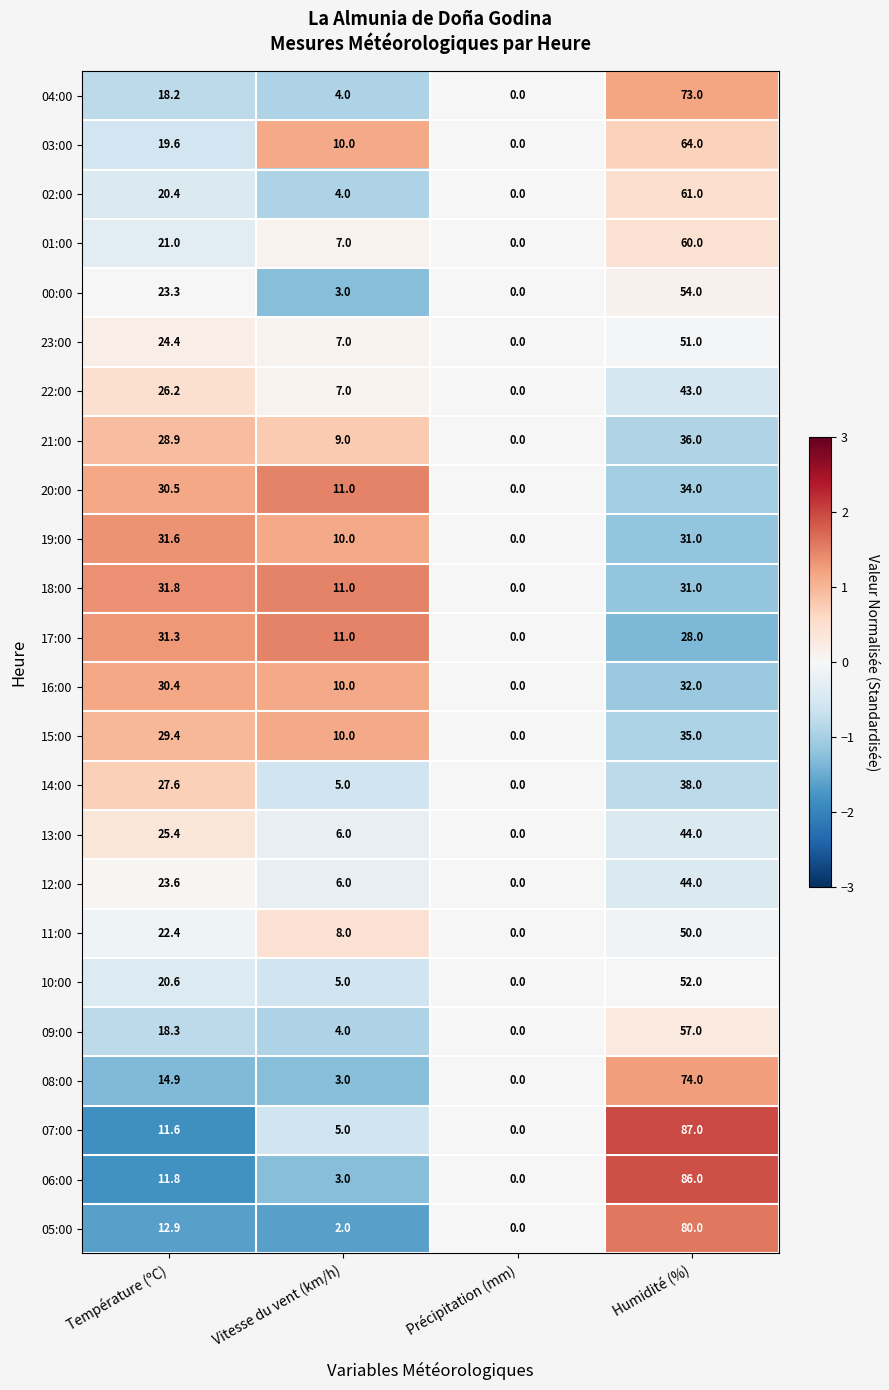

Which category has the highest value across all series?

Humidité (%)